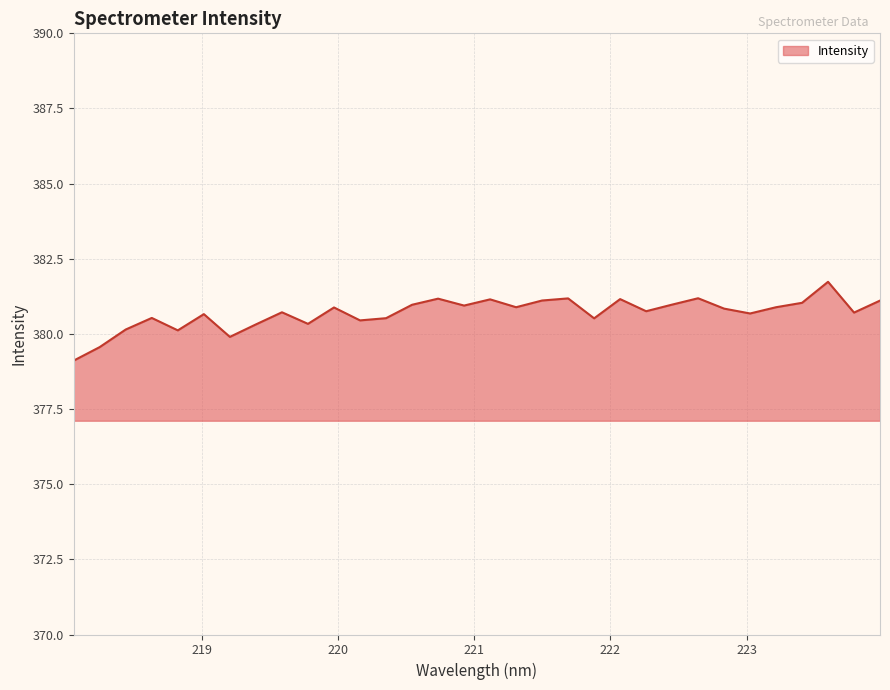

Does the chart display data point markers on the line(s)?

No